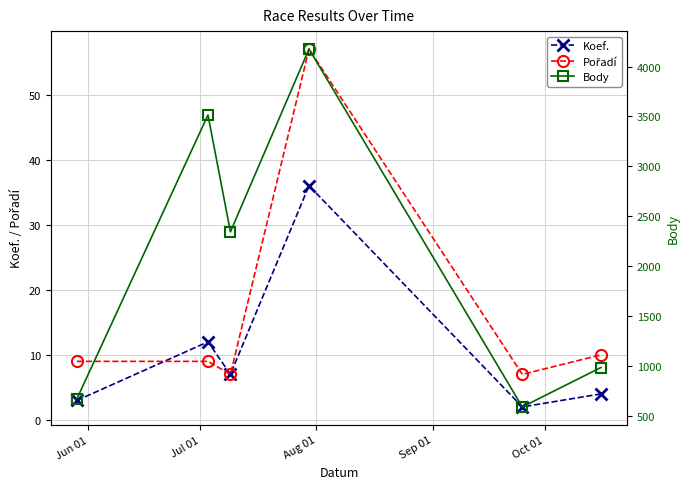

Which series has the widest spread of values?

Body